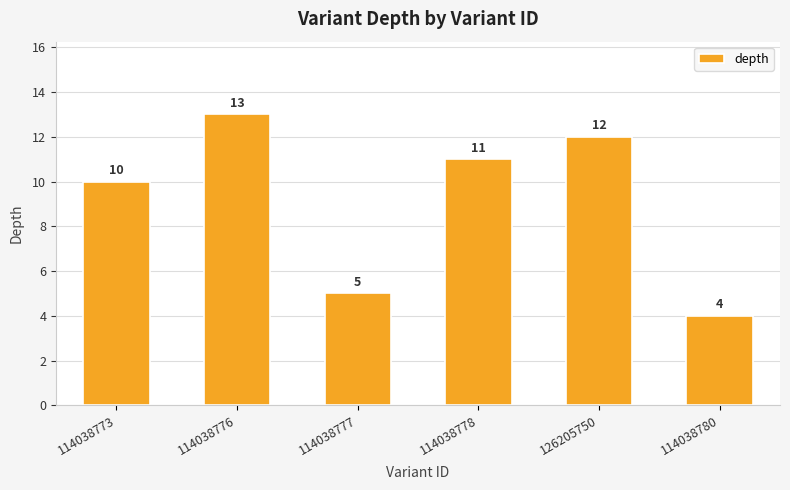

Reading left to right, extract all data points from this chart.

10	13	5	11	12	4